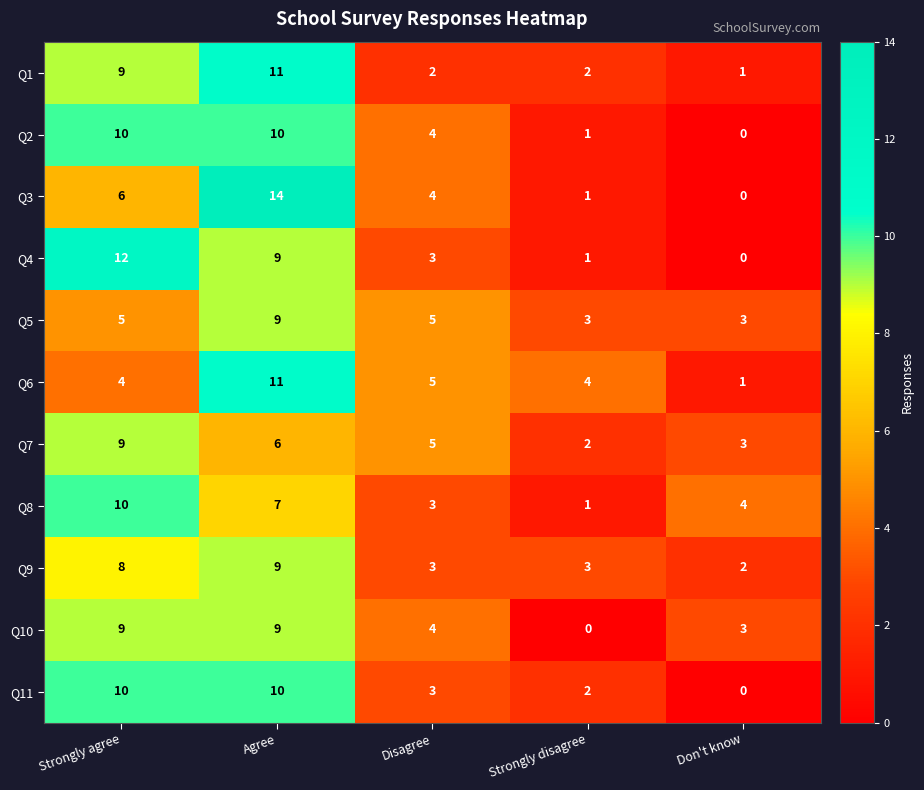

Rank the categories by Q7 value from lowest to highest.

Strongly disagree, Don't know, Disagree, Agree, Strongly agree